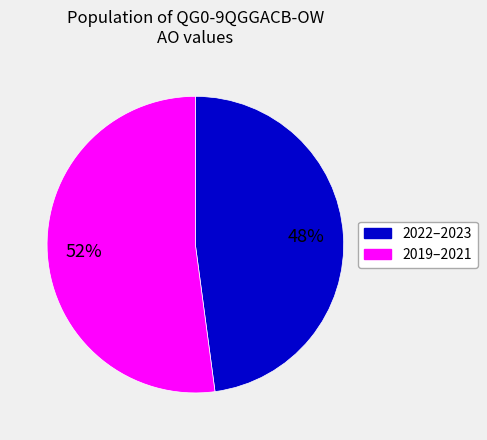

Rank the categories by value from lowest to highest.

2022–2023, 2019–2021